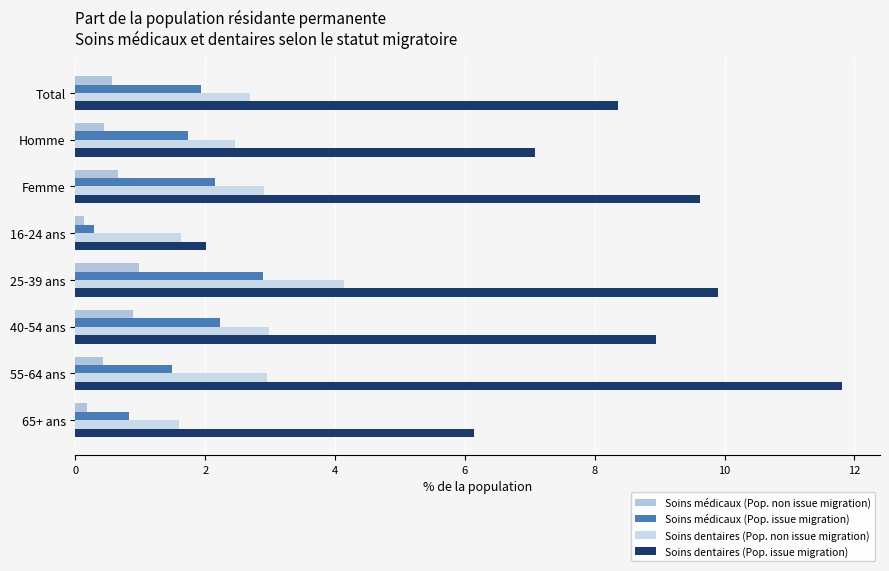

What is the lowest value of the Soins dentaires (Pop. issue migration) series?

2.0